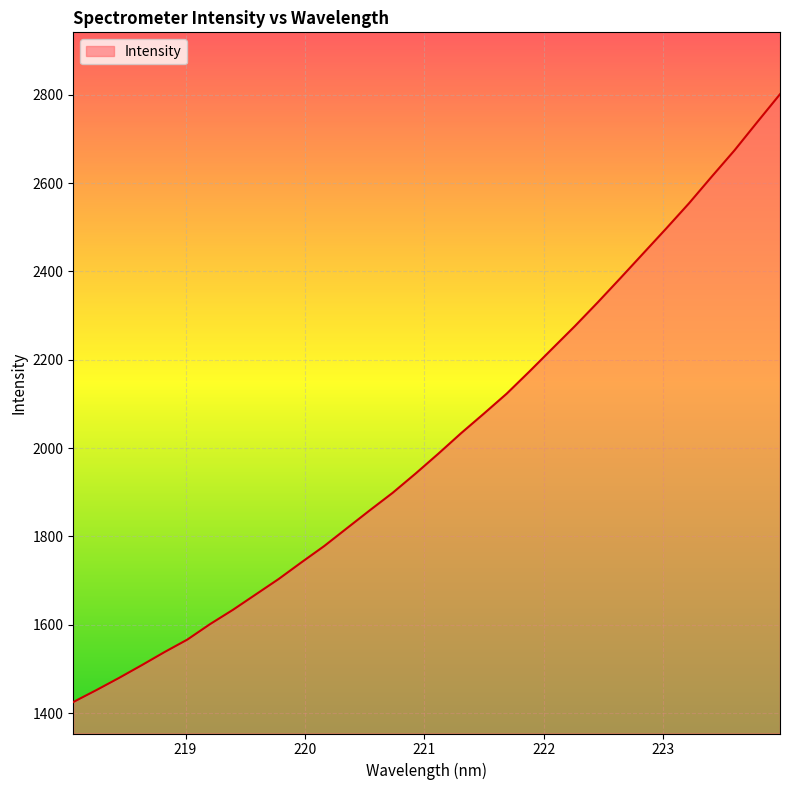

What is the smallest value displayed?

1424.9